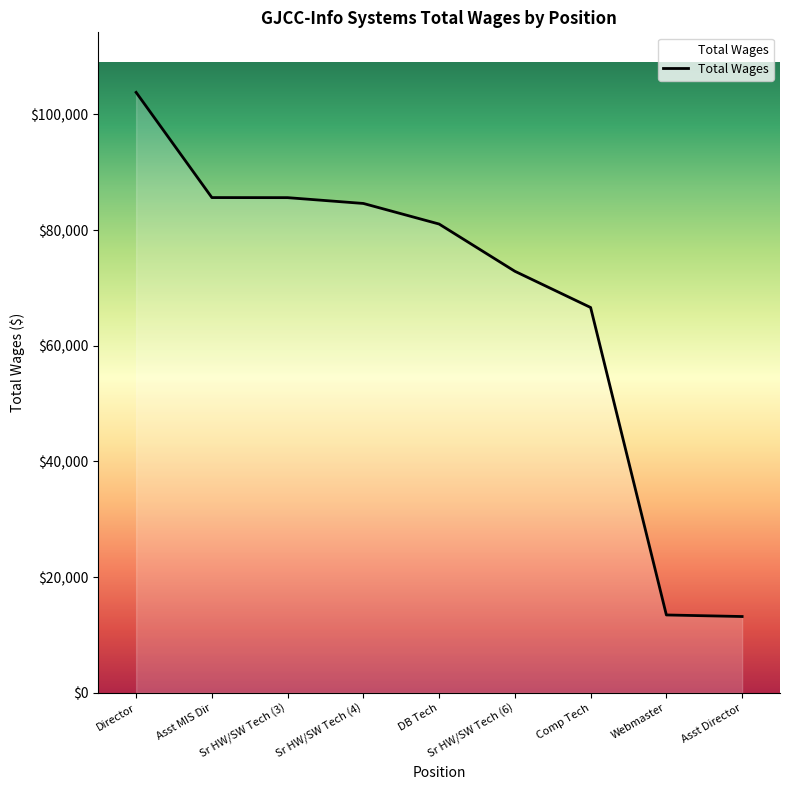

How many distinct data groups are displayed?

1